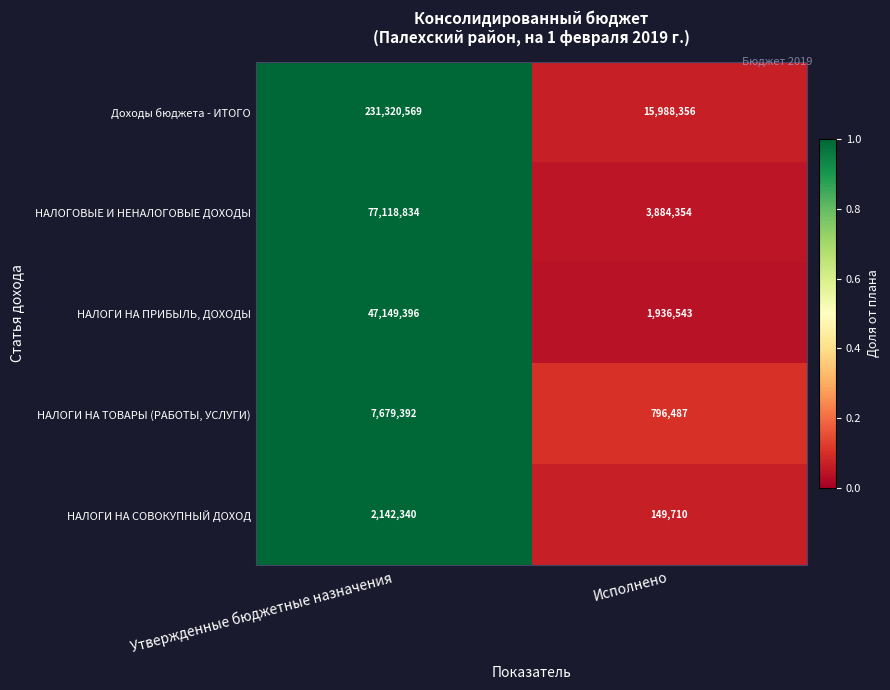

What is the difference between the highest and lowest values at Исполнено?

15838646